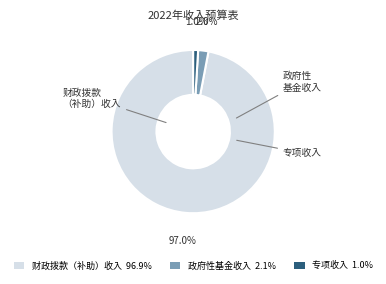

Is there any slice that represents more than half of the pie?

Yes